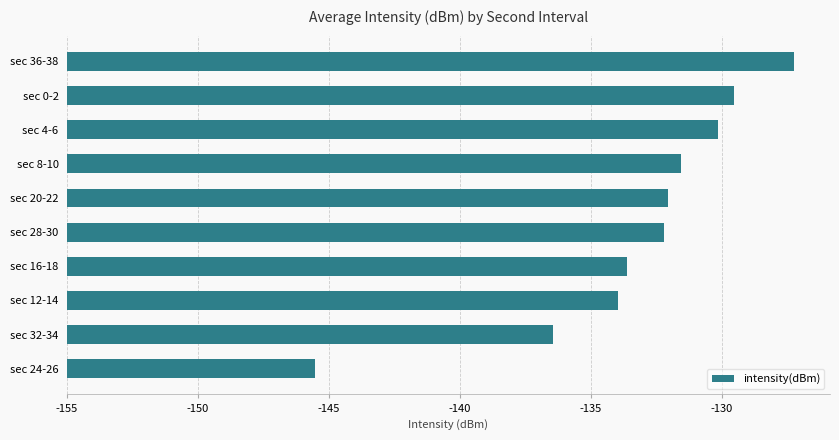

Does the chart contain any negative values?

No